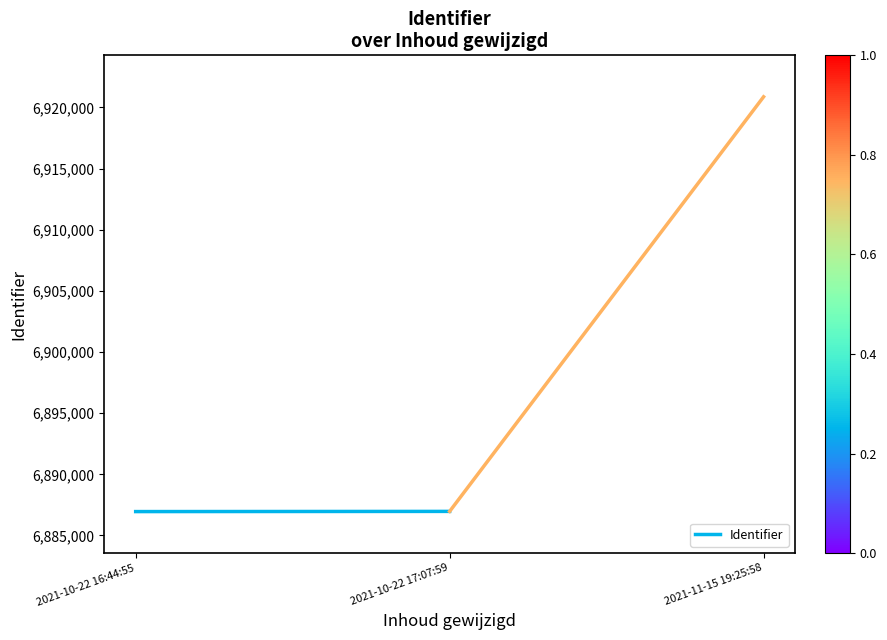

List the labels in order of value, largest first.

2021-10-22 17:07:59, 2021-10-22 16:44:55